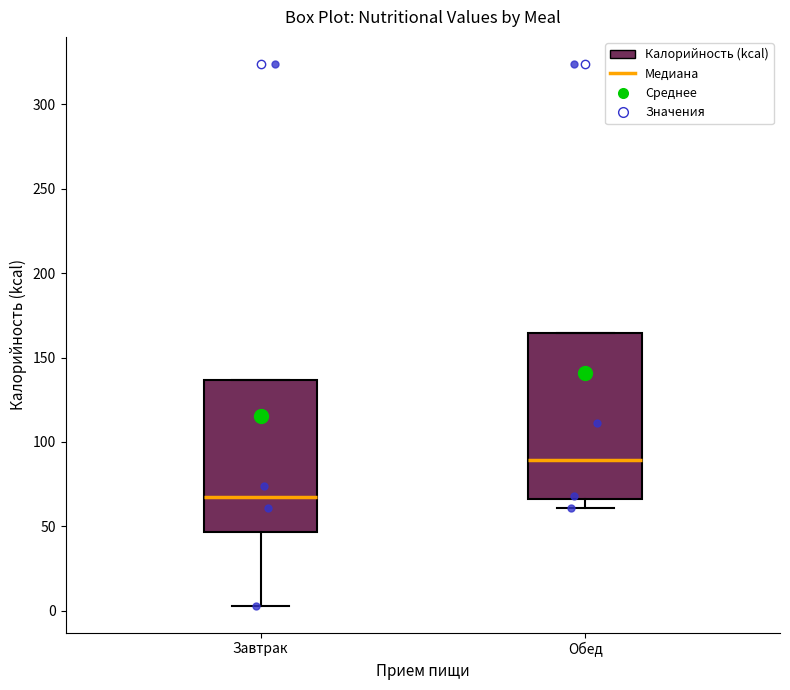

Where does the lower whisker of the box for Обед end on the y-axis? The values are not printed on the chart, so give them approximately, as read against the axis.

60